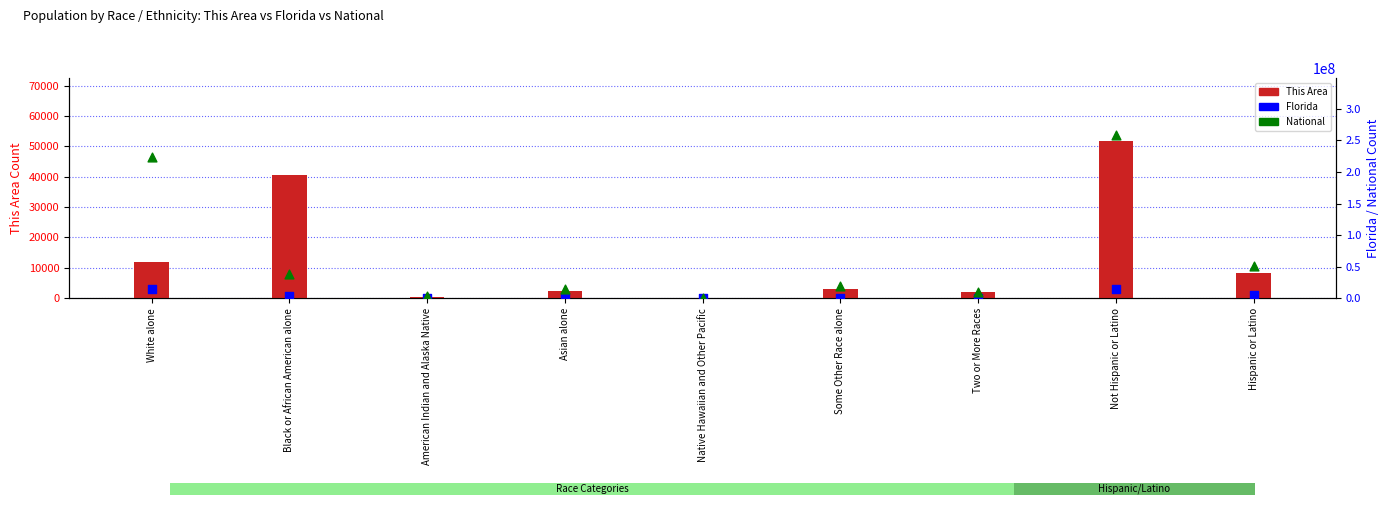

Which series contains the lowest Y value?

This Area